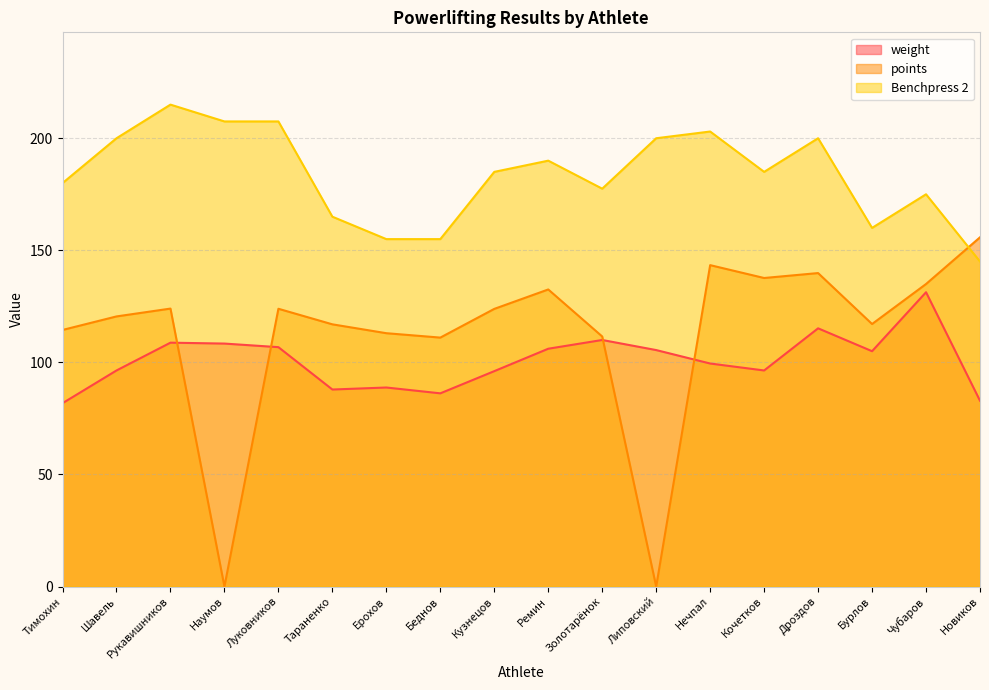

The value of Benchpress 2 at Наумов is 140.7. True or false?

False